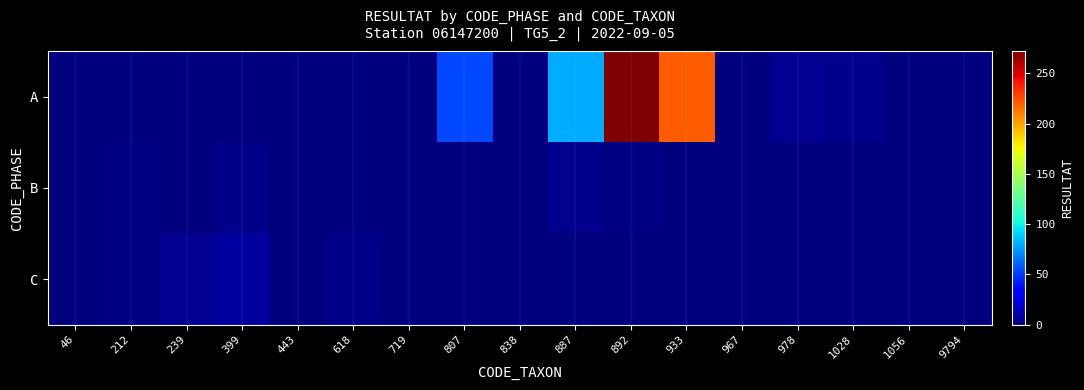

Reading left to right, extract all data points from this chart.

A: 46=0	212=0	239=0	399=1	443=0	618=0	719=0	807=54	838=1	887=80	892=272	933=220	967=1	978=5	1028=4	1056=0	9794=0
B: 46=0	212=2	239=0	399=3	443=1	618=0	719=0	807=0	838=0	887=4	892=2	933=0	967=0	978=0	1028=0	1056=0	9794=0
C: 46=1	212=2	239=5	399=8	443=0	618=3	719=0	807=0	838=0	887=0	892=0	933=0	967=0	978=0	1028=0	1056=0	9794=0